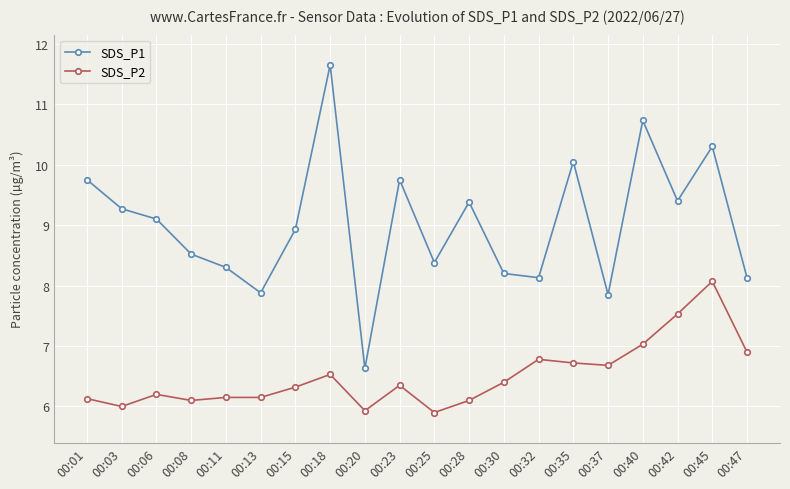

At 00:45, list the series in order from largest to smallest.

SDS_P1, SDS_P2